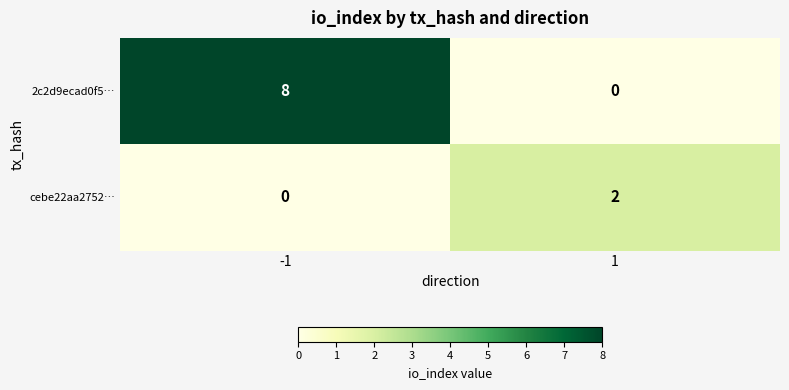

Is it true that cebe22aa2752… equals 1 at -1?

False